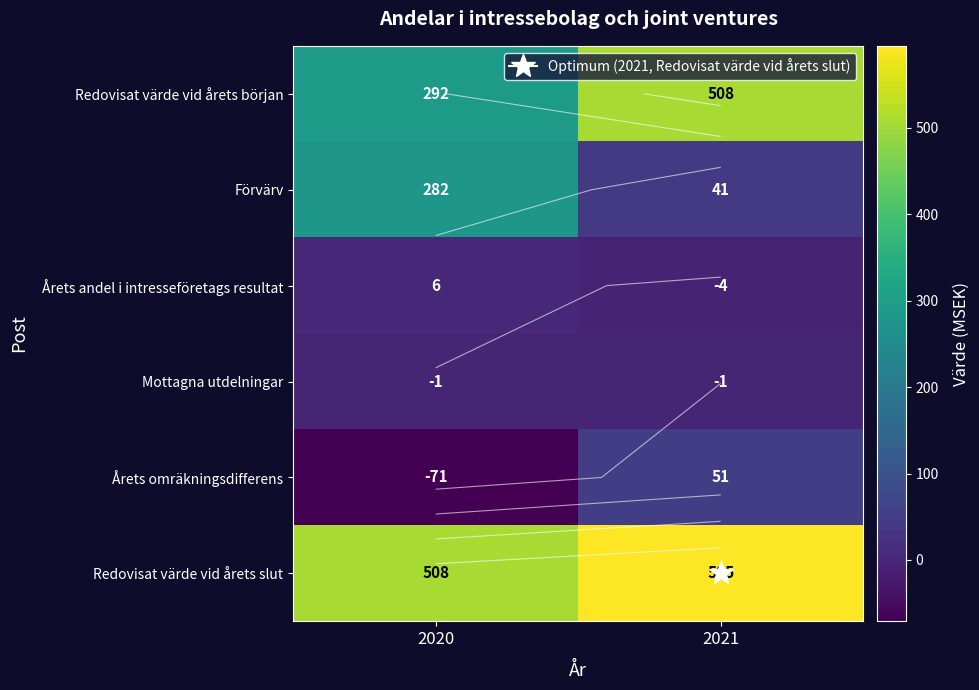

How many series are shown in this chart?

6